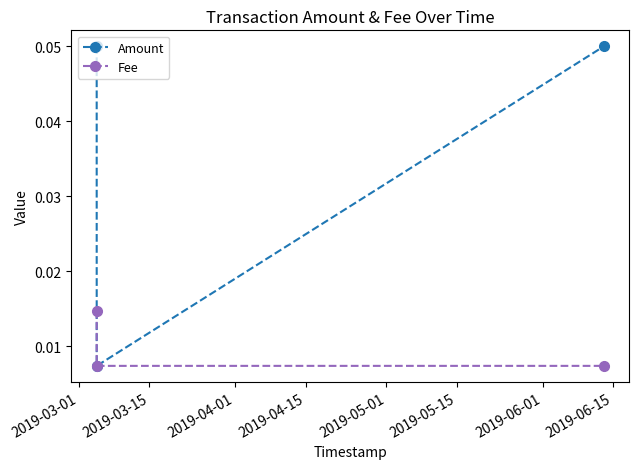

At how many categories does at least one series exceed 0?

3